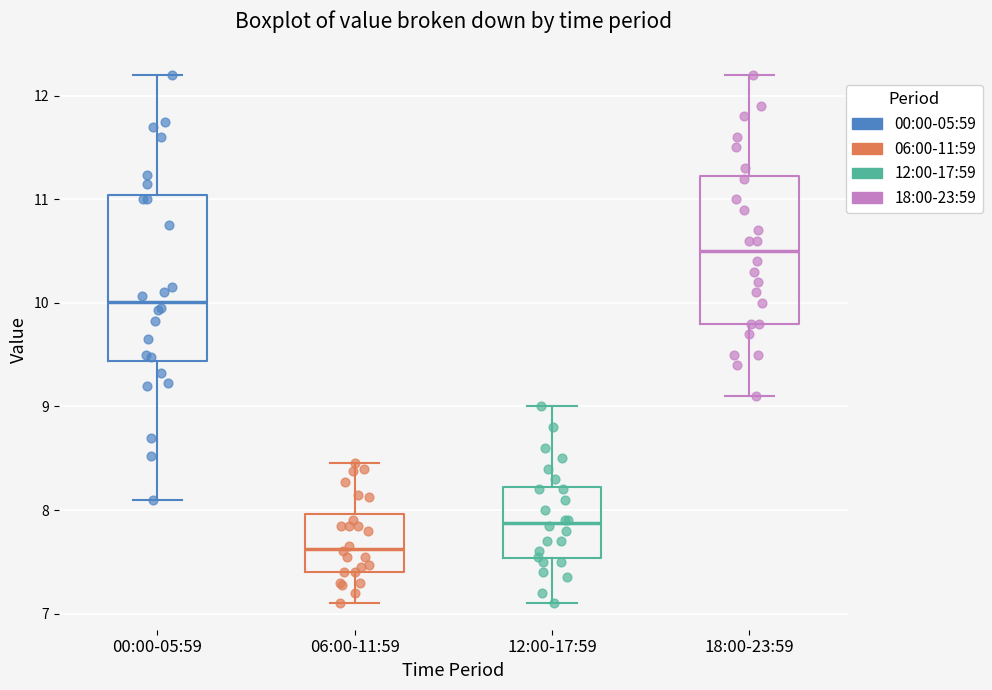

Comparing the boxes themselves (not the whiskers), which one is the tallest?

00:00-05:59